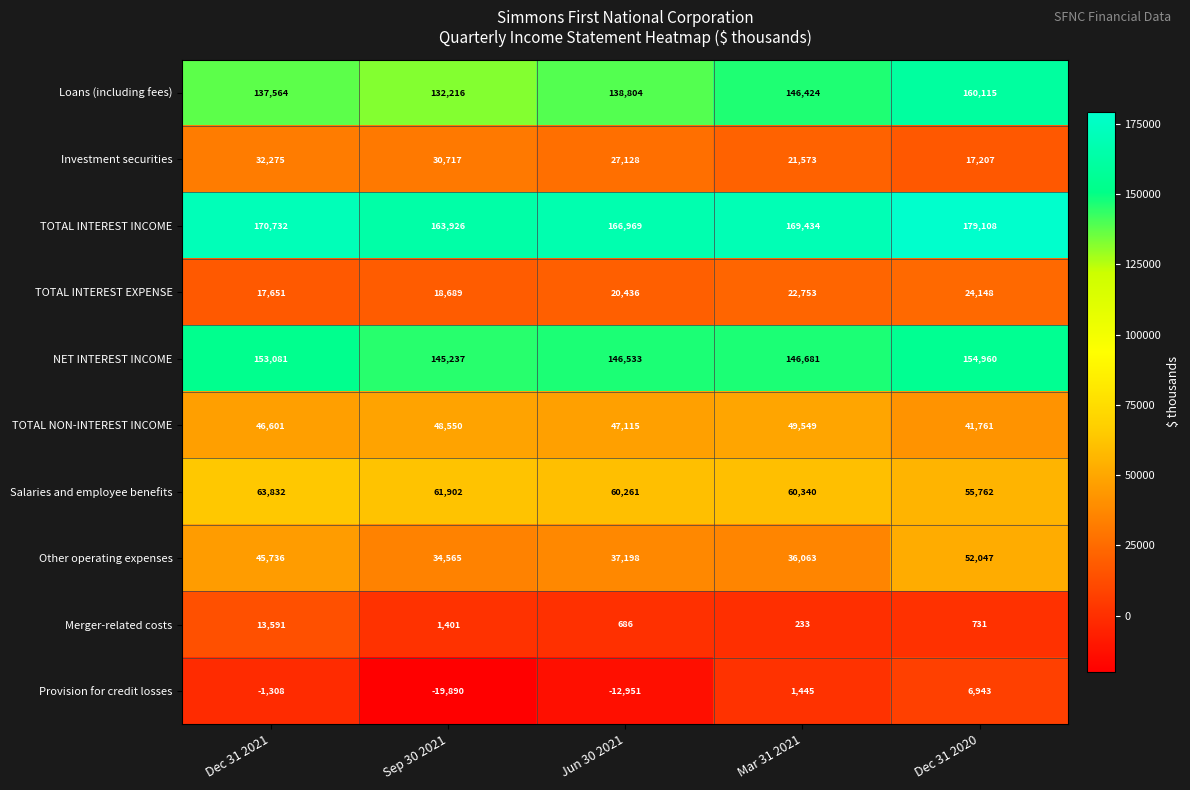

What is the lowest value of the TOTAL INTEREST INCOME series?

163926